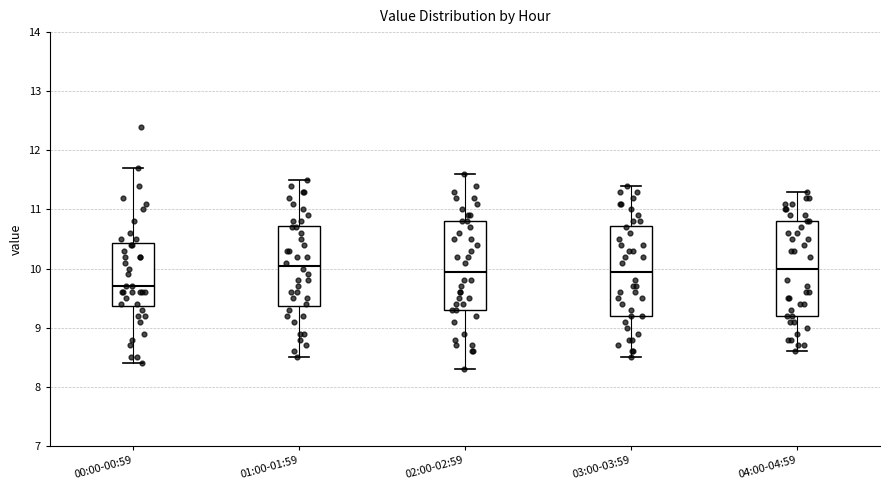

Where is the lower edge of the box for 04:00-04:59 on the y-axis? The values are not printed on the chart, so give them approximately, as read against the axis.

9.2